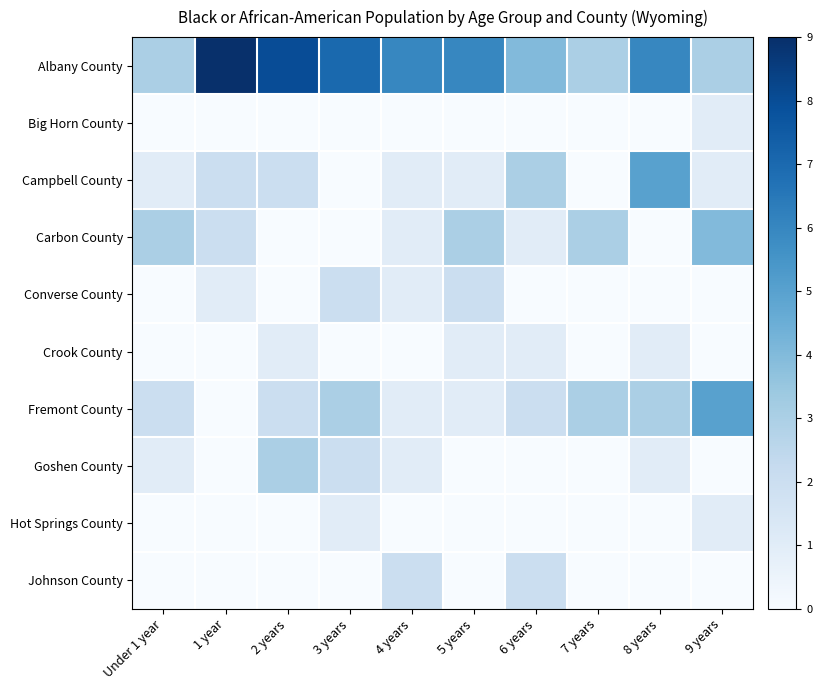

Which series has the widest spread of values?

Albany County